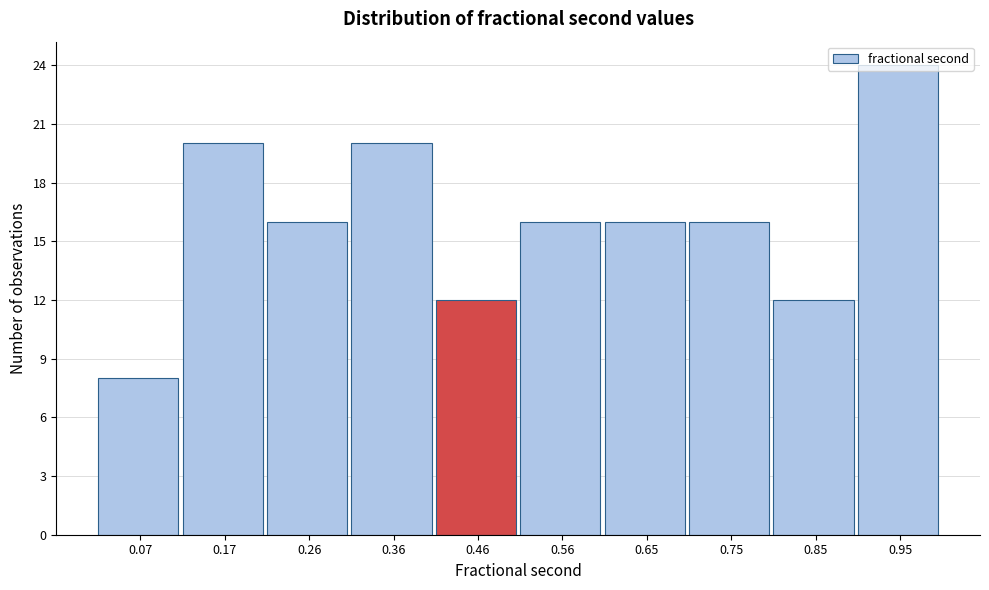

Reading left to right, list every bar in this chart as the range it spans on the x-axis followed by its height. Neither the bar edges nor the heights are printed on the chart, so give them approximately, as read against the axes.

0.02 to 0.12: 8
0.12 to 0.21: 20
0.21 to 0.31: 16
0.31 to 0.41: 20
0.41 to 0.51: 12
0.51 to 0.61: 16
0.61 to 0.70: 16
0.70 to 0.80: 16
0.80 to 0.90: 12
0.90 to 1.00: 24